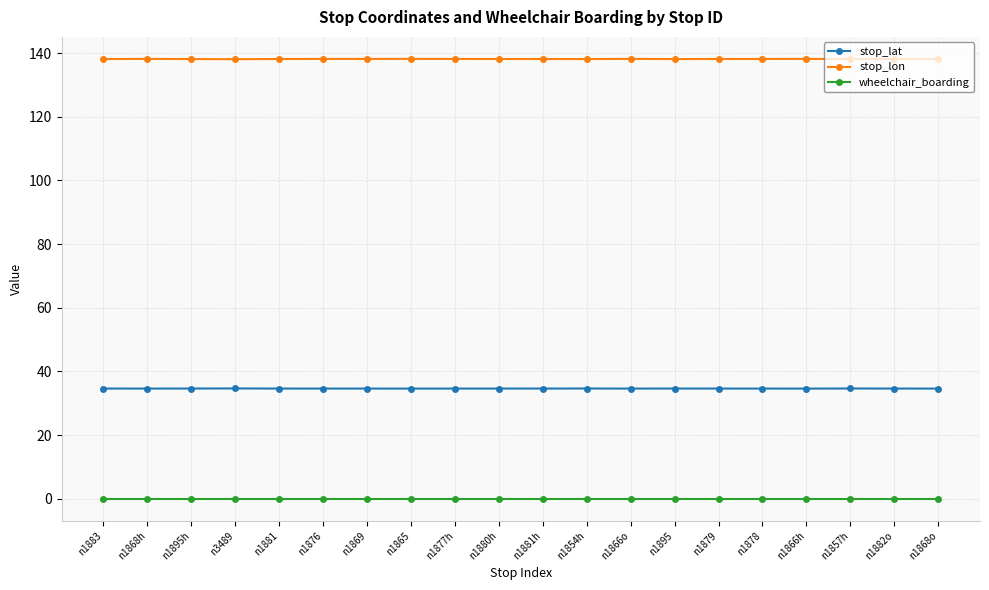

True or false: wheelchair_boarding and stop_lat cross at least once.

False